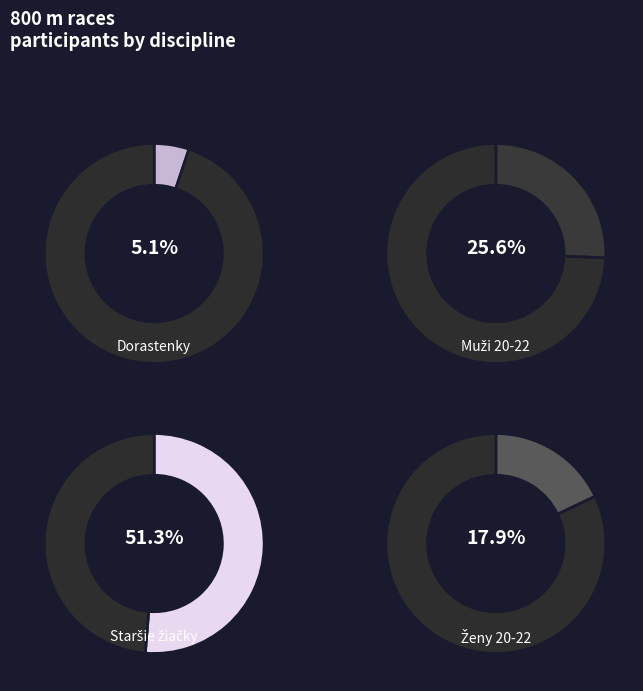

What is the largest slice in the pie chart?

800 m - Staršie žiačky